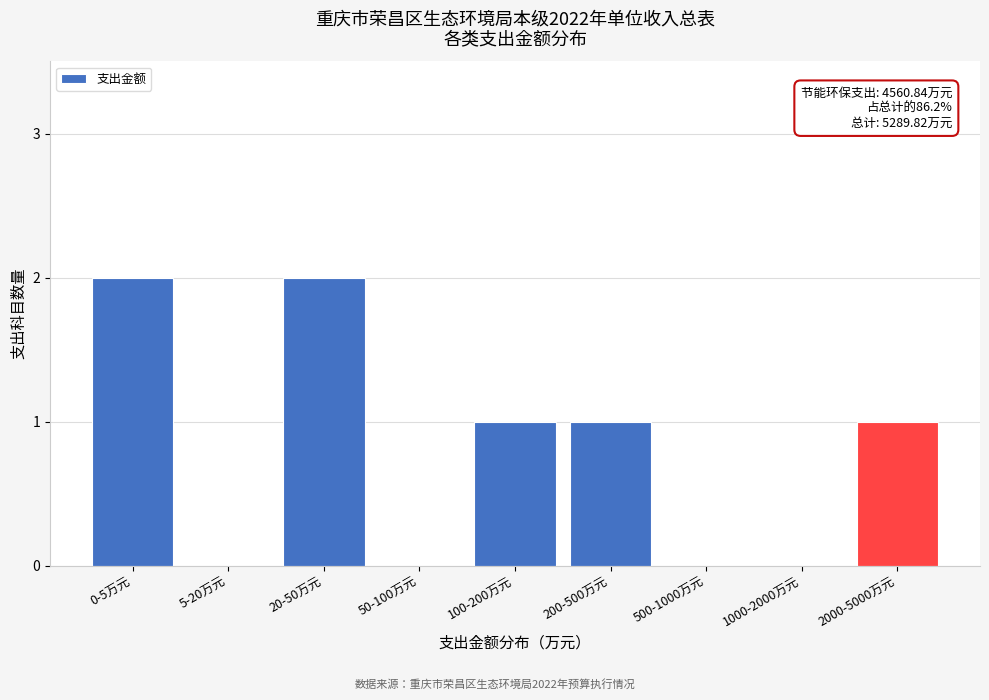

Reading right to left, transcribe all the data shown in this chart.

2000-5000万元=1	1000-2000万元=0	500-1000万元=0	200-500万元=1	100-200万元=1	50-100万元=0	20-50万元=2	5-20万元=0	0-5万元=2